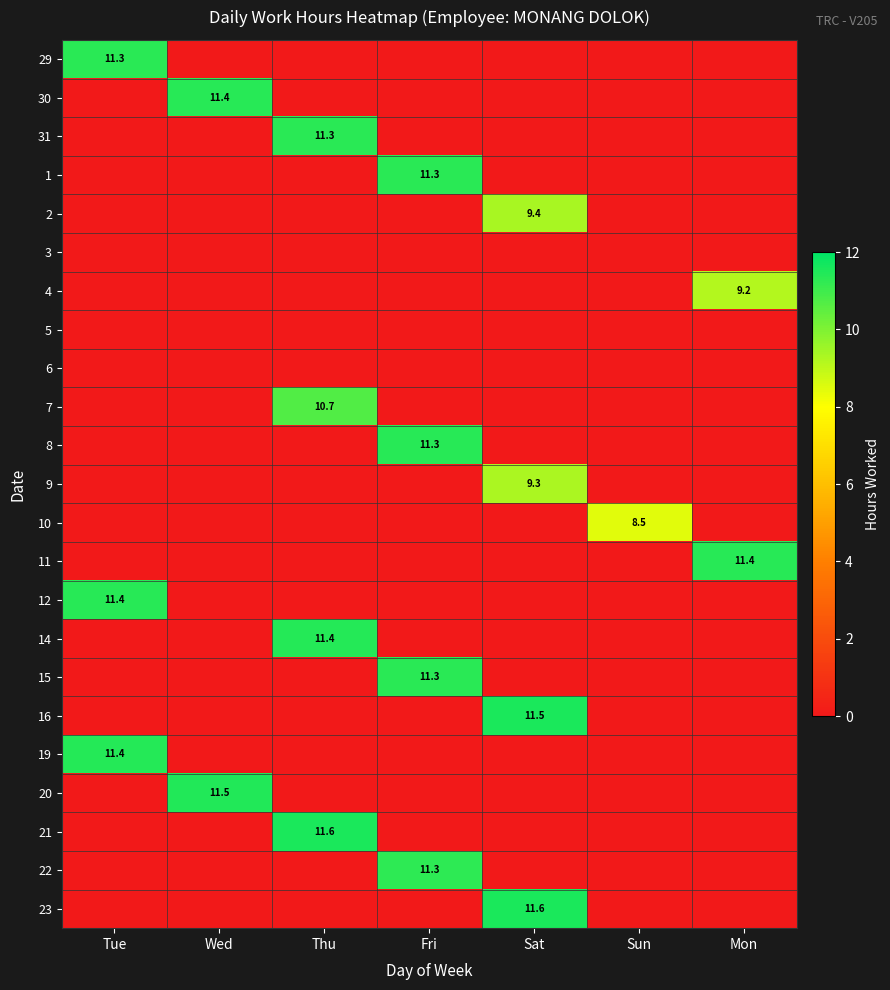

The value of 30 at Wed is 3.4. True or false?

False